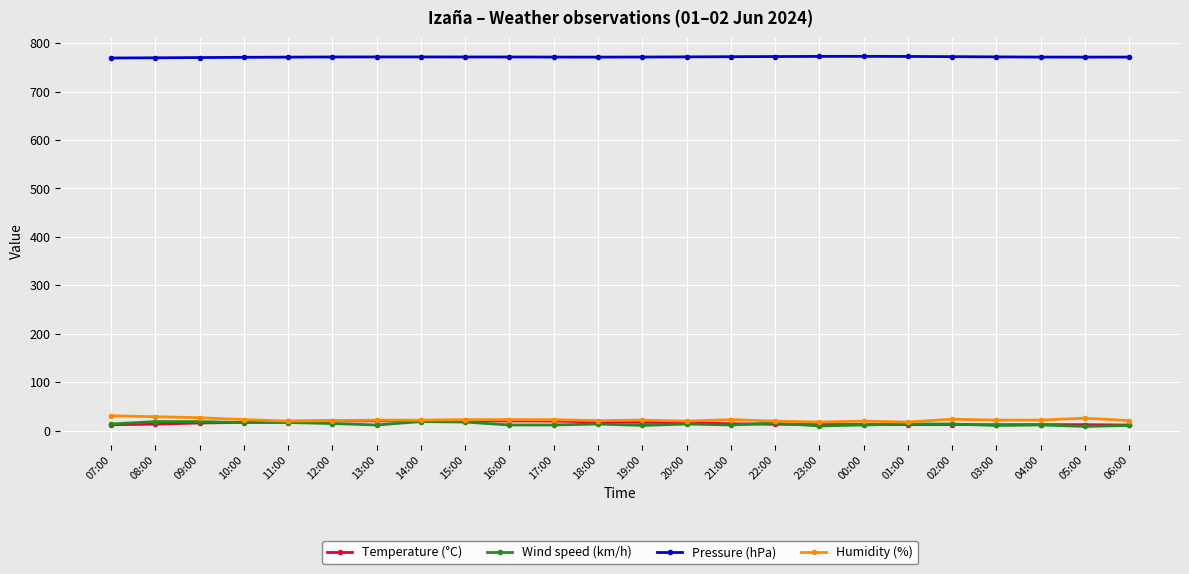

What is the smallest value displayed?

9.0